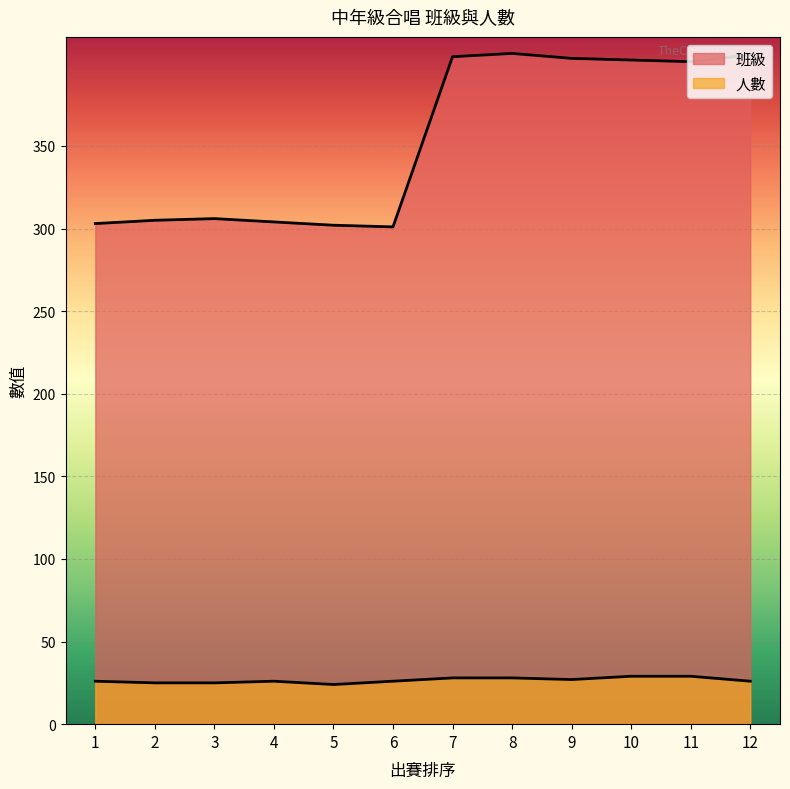

At 10, list the series in order from smallest to largest.

人數, 班級